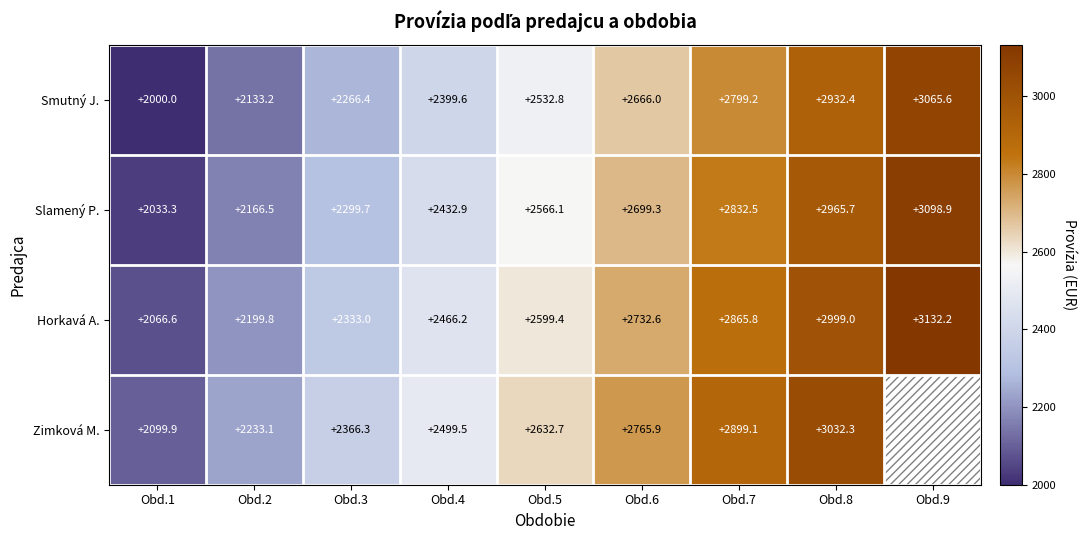

The Horkavá A. series shows 2999.0 at Obd.8. True or false?

True